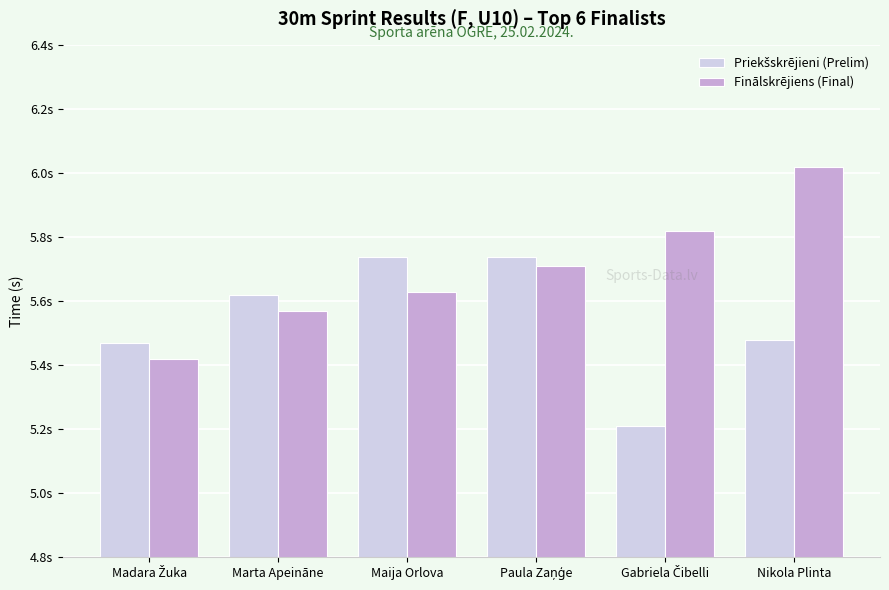

Does the chart contain stacked bars?

No